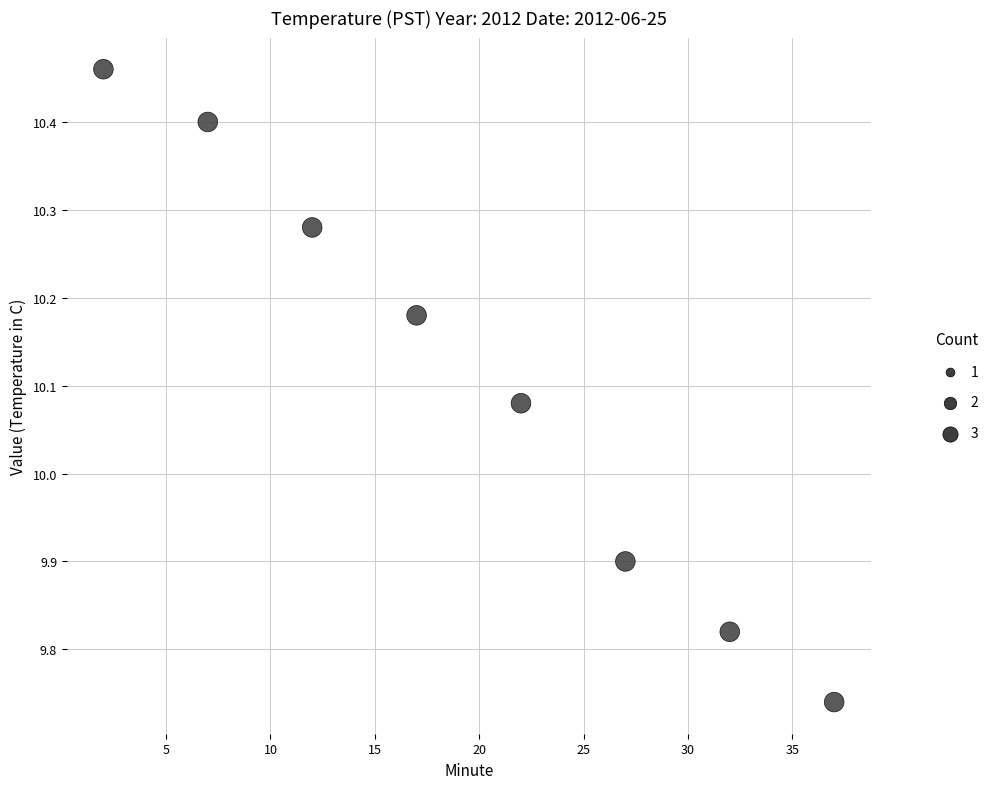

What is the range of X values (max minus min)?

35.0